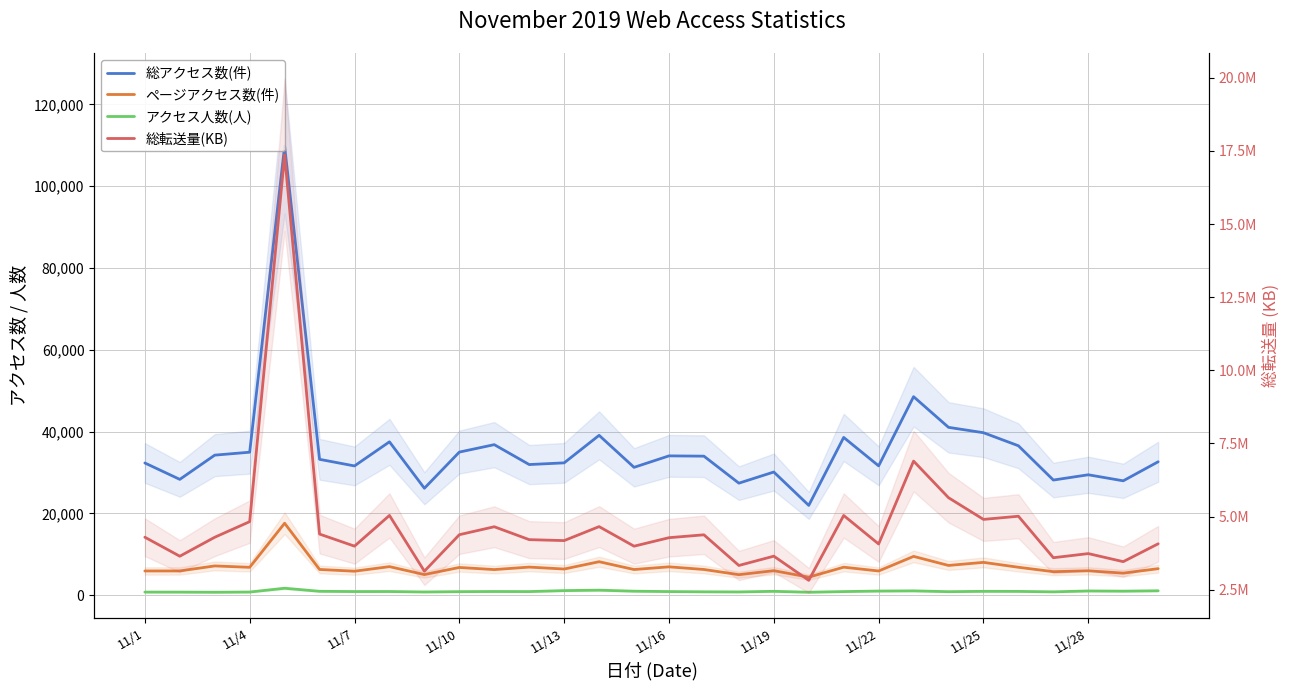

What are all the series names shown in the legend?

総アクセス数(件), ページアクセス数(件), アクセス人数(人), 総転送量(KB)